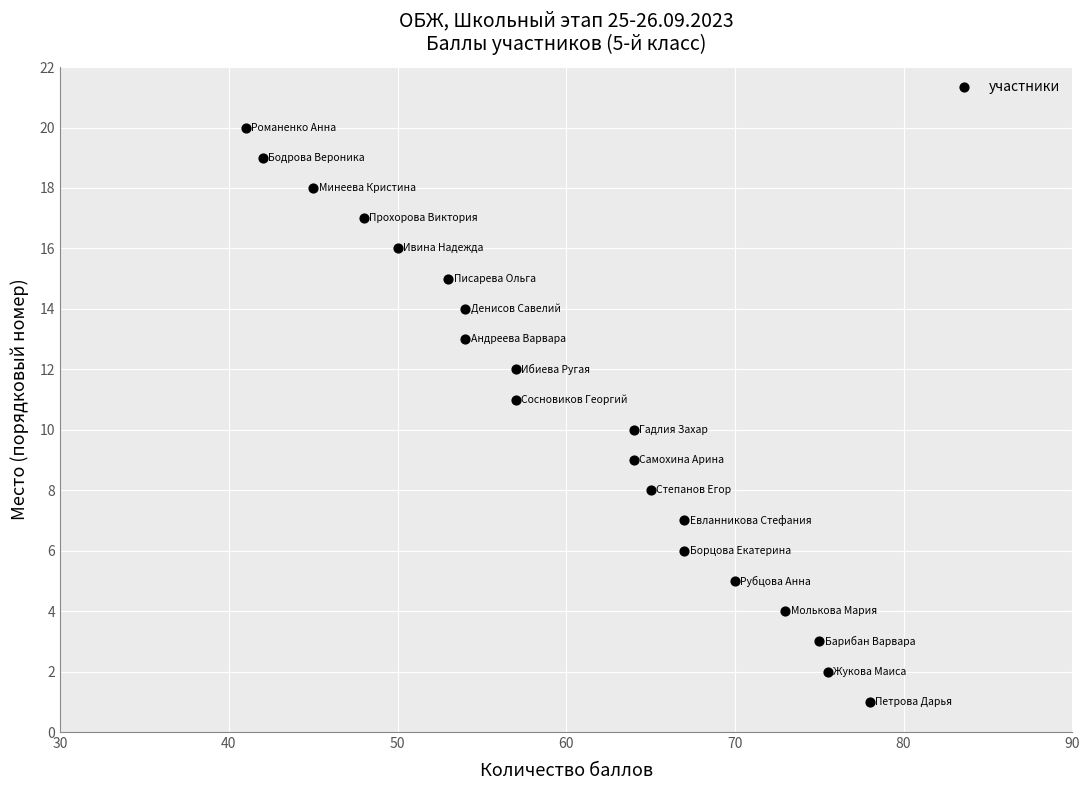

What is the range of Y values (max minus min)?

19